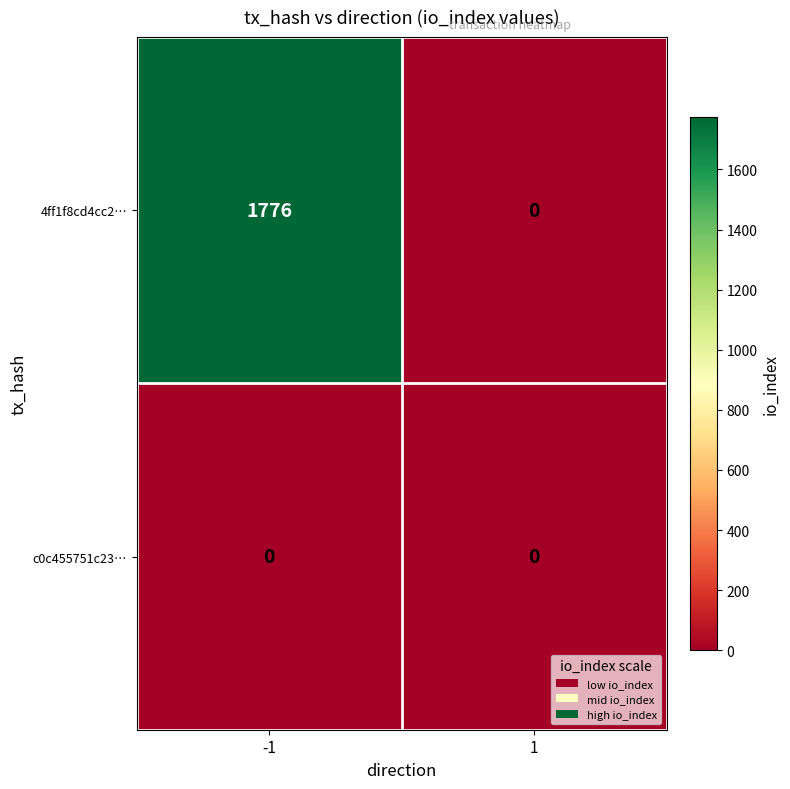

Reading left to right, list all the values displayed in this chart.

4ff1f8cd4cc2…: 1776	0
c0c455751c23…: 0	0